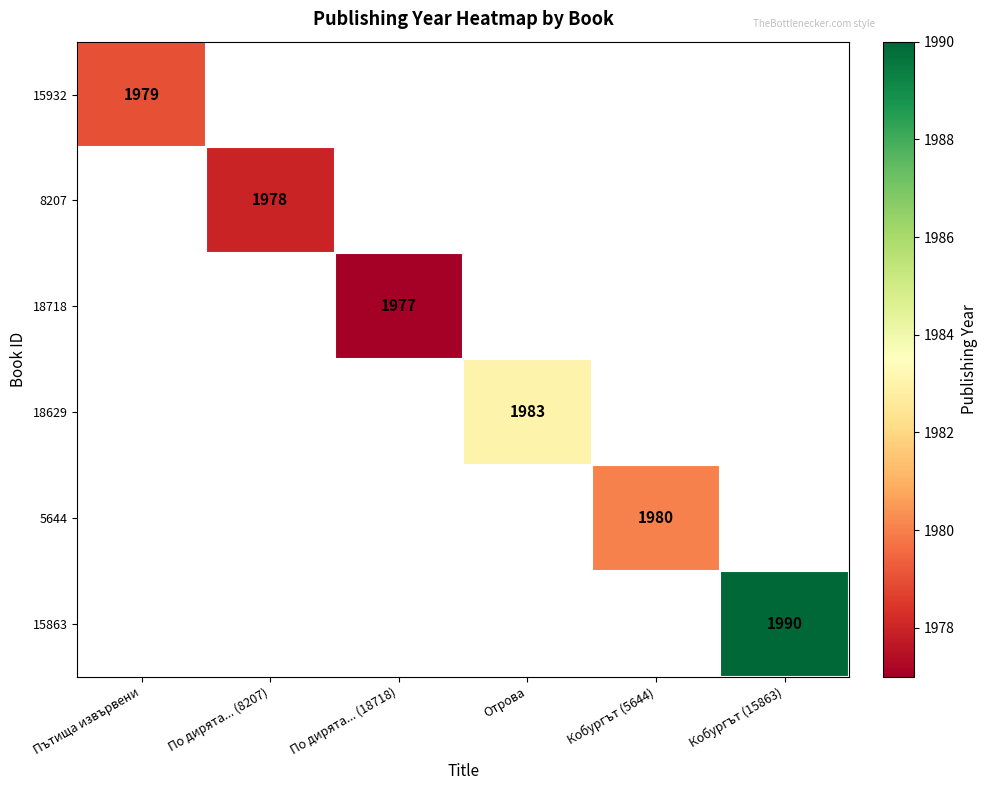

At which category does the chart reach its peak across all series?

Кобургът (15863)